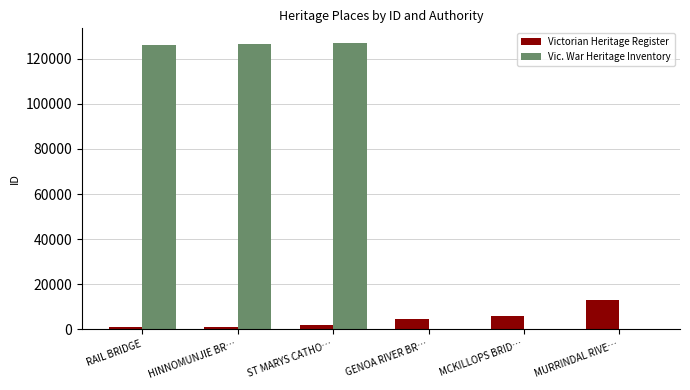

What is the greatest value displayed?

127116